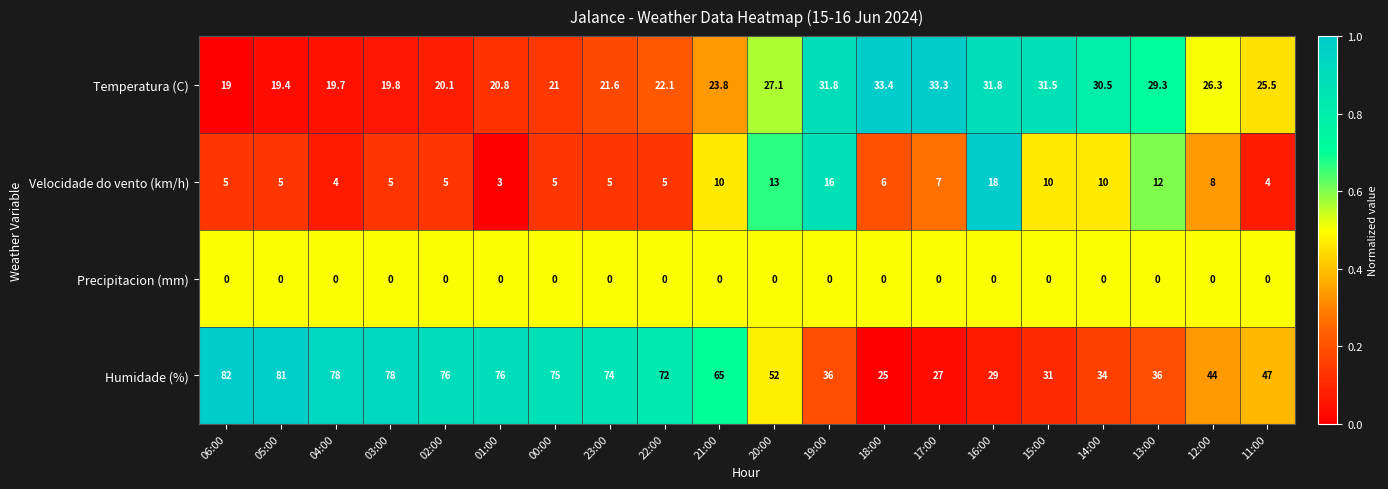

What is the sum of all Velocidade do vento (km/h) values?

156.0